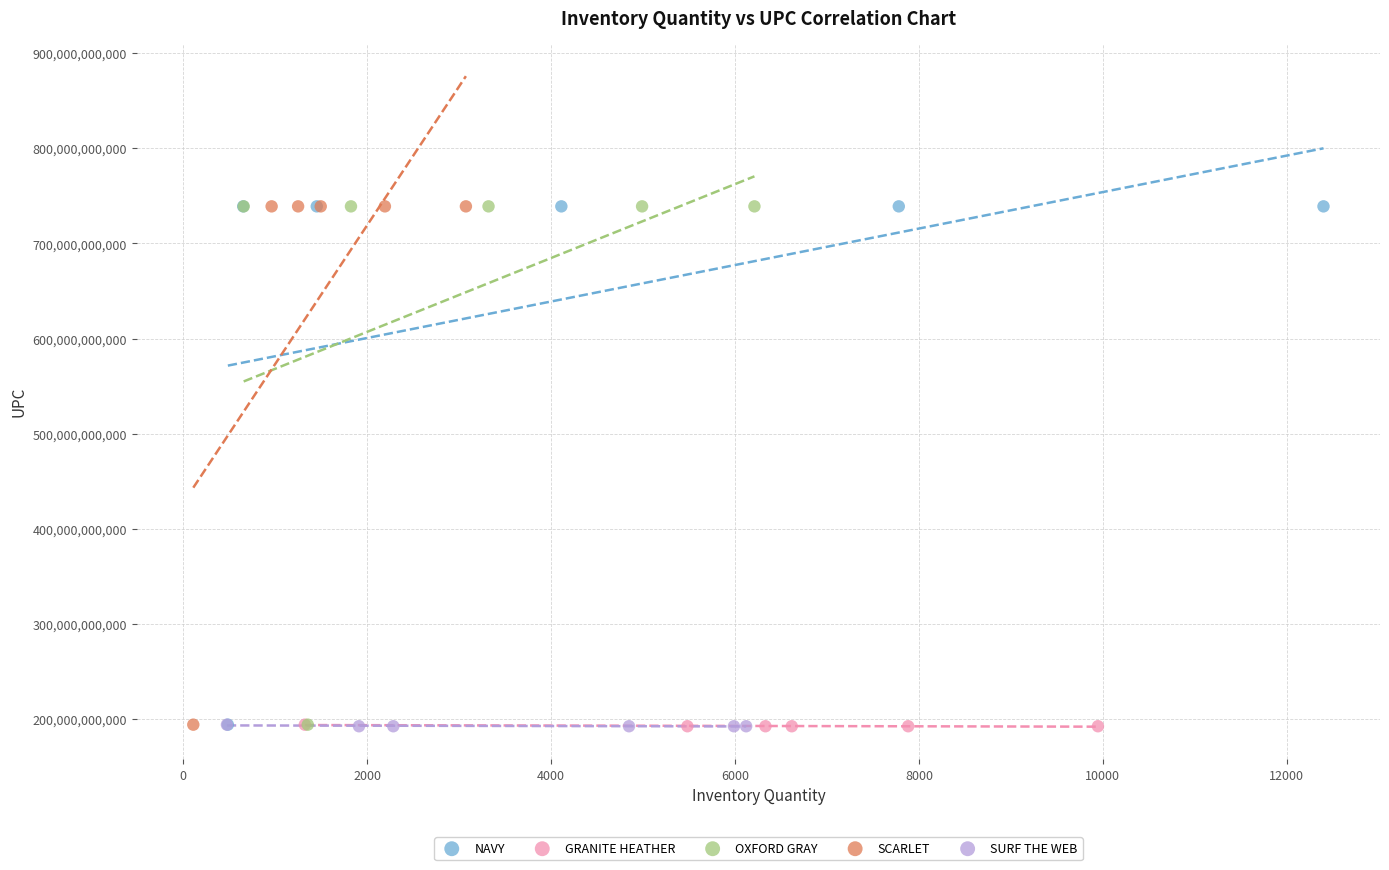

Which series has the largest Y range (max minus min)?

SCARLET